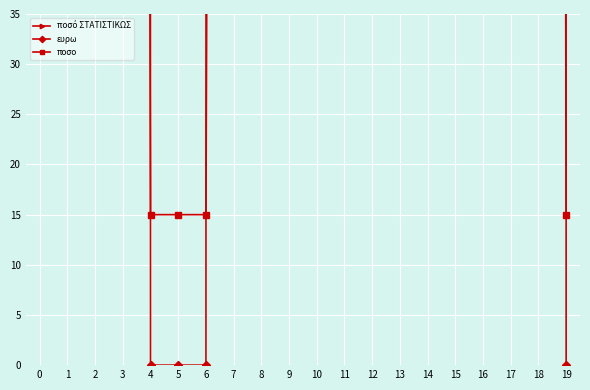

Which category has the lowest value across all series?

4